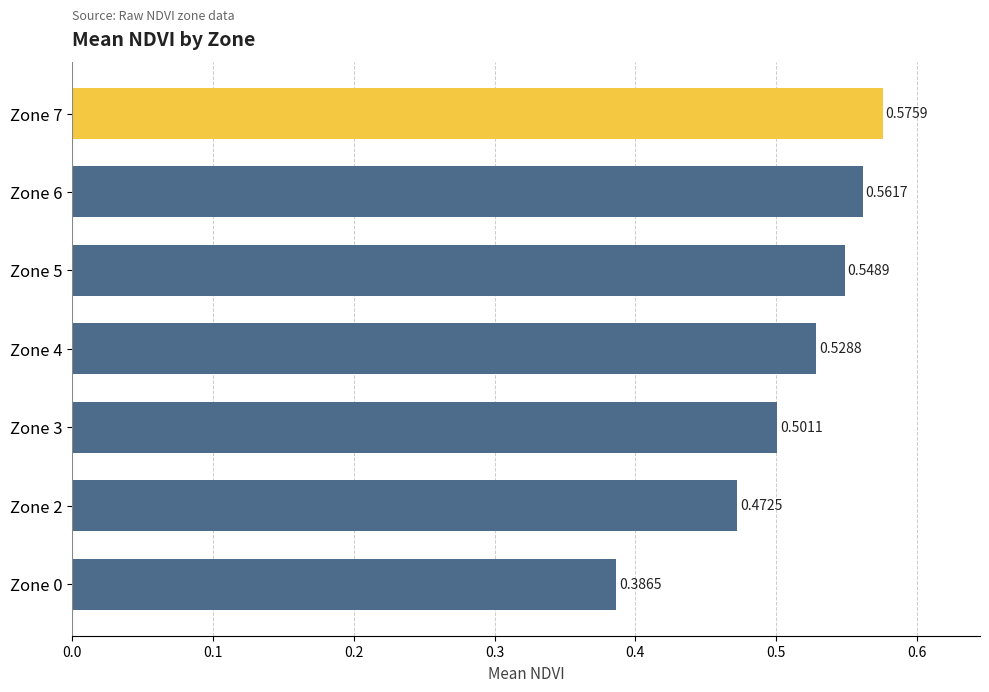

Between Zone 0 and Zone 6, which is larger?

Zone 6